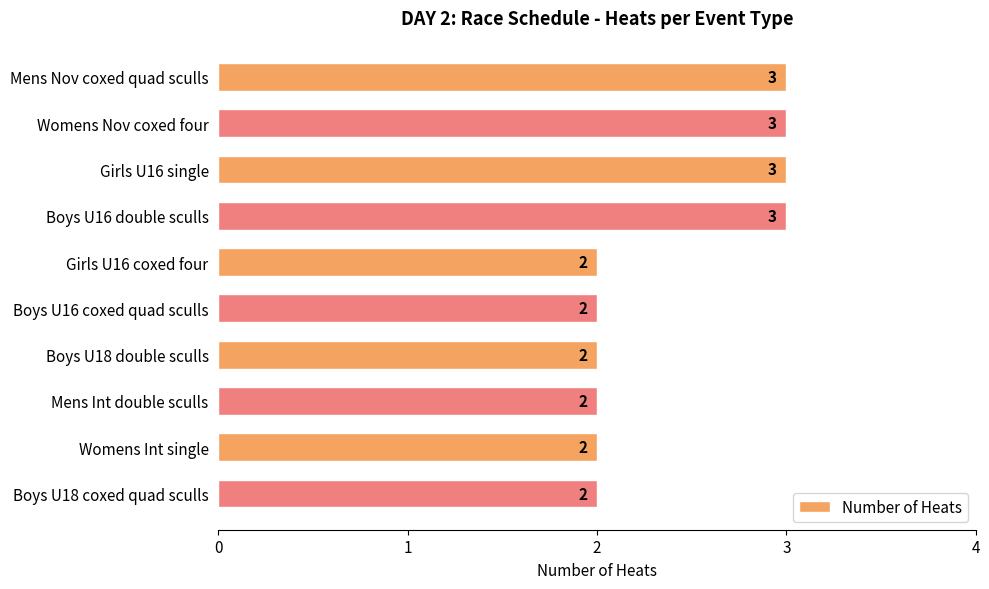

What is the ratio of the value at Boys U18 coxed quad sculls to the value at Girls U16 single?

0.7